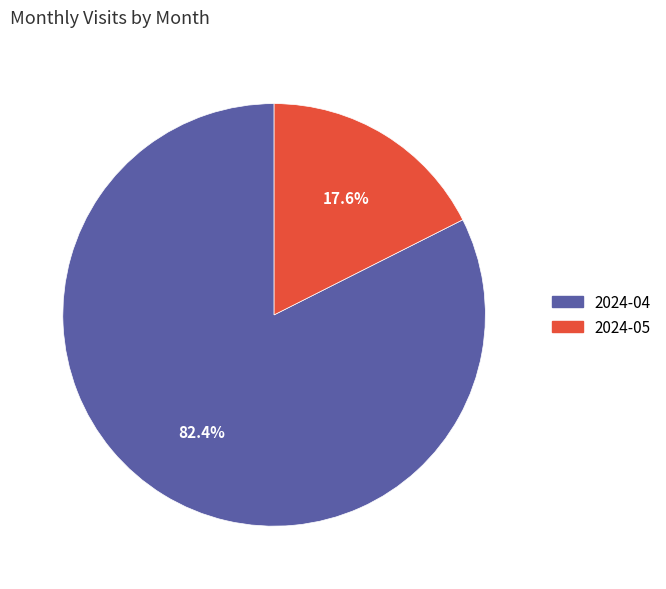

To the nearest percent, what is the difference between the largest and smallest slice percentages?

65%